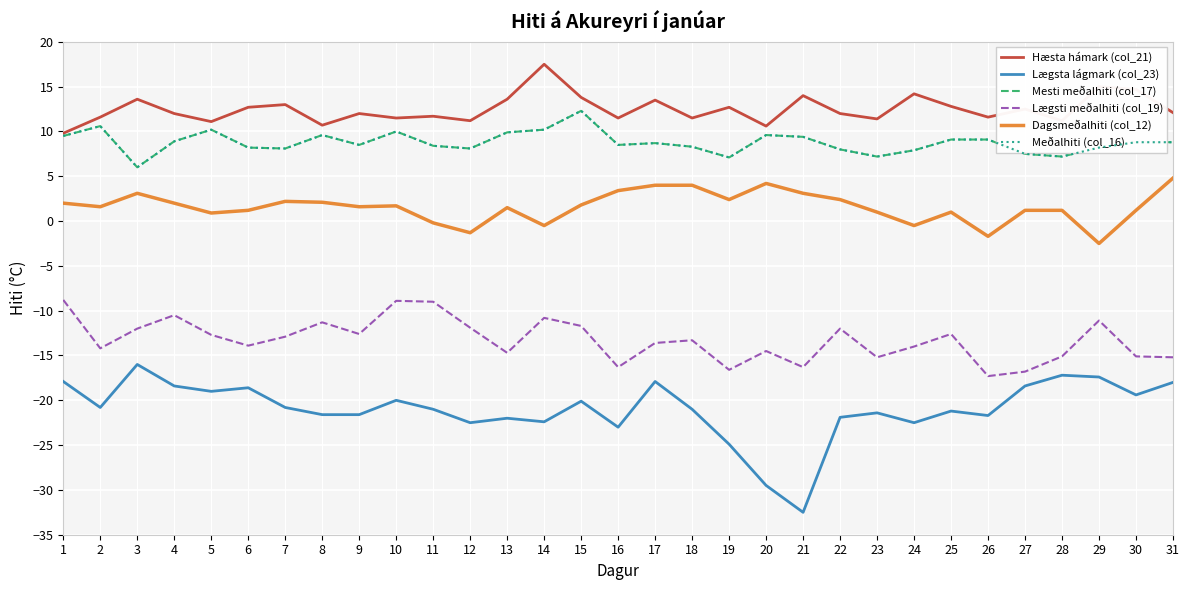

Does the chart have visible grid lines?

Yes